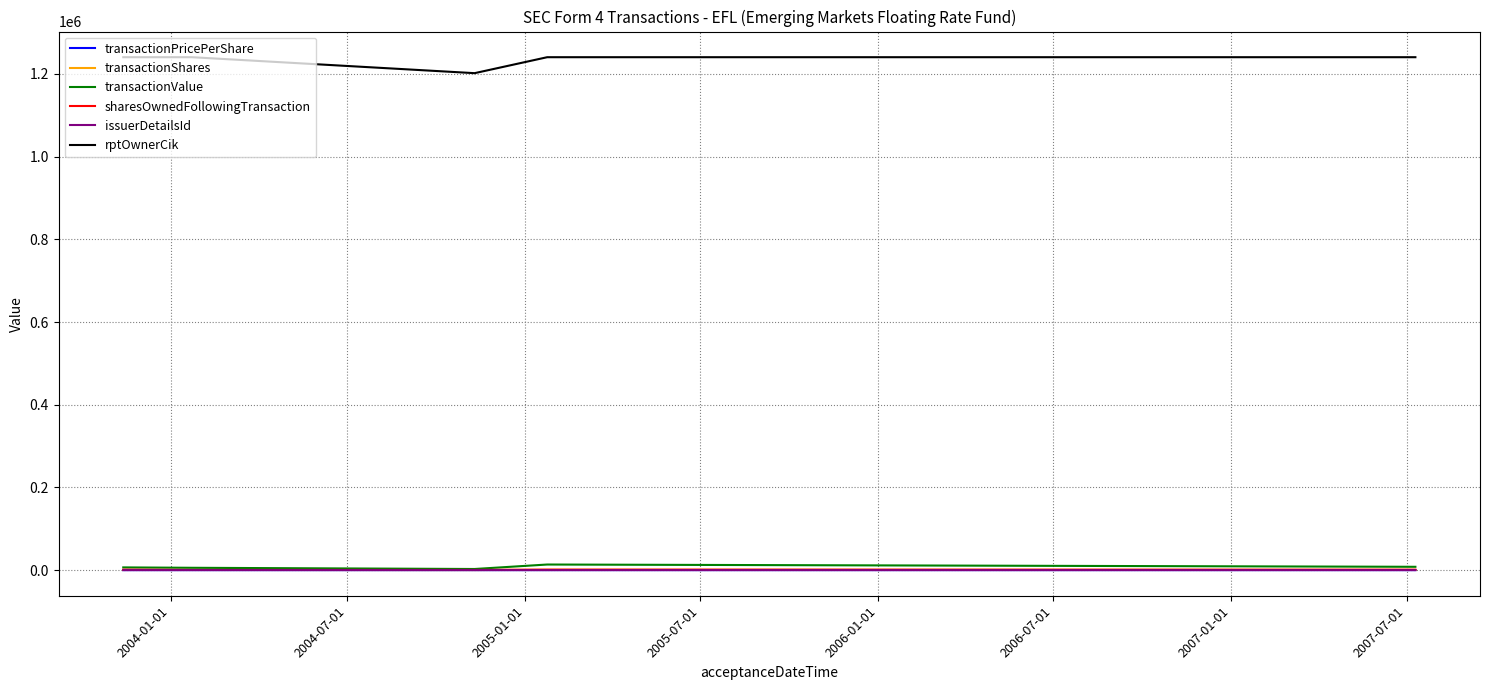

True or false: sharesOwnedFollowingTransaction and rptOwnerCik cross at least once.

False